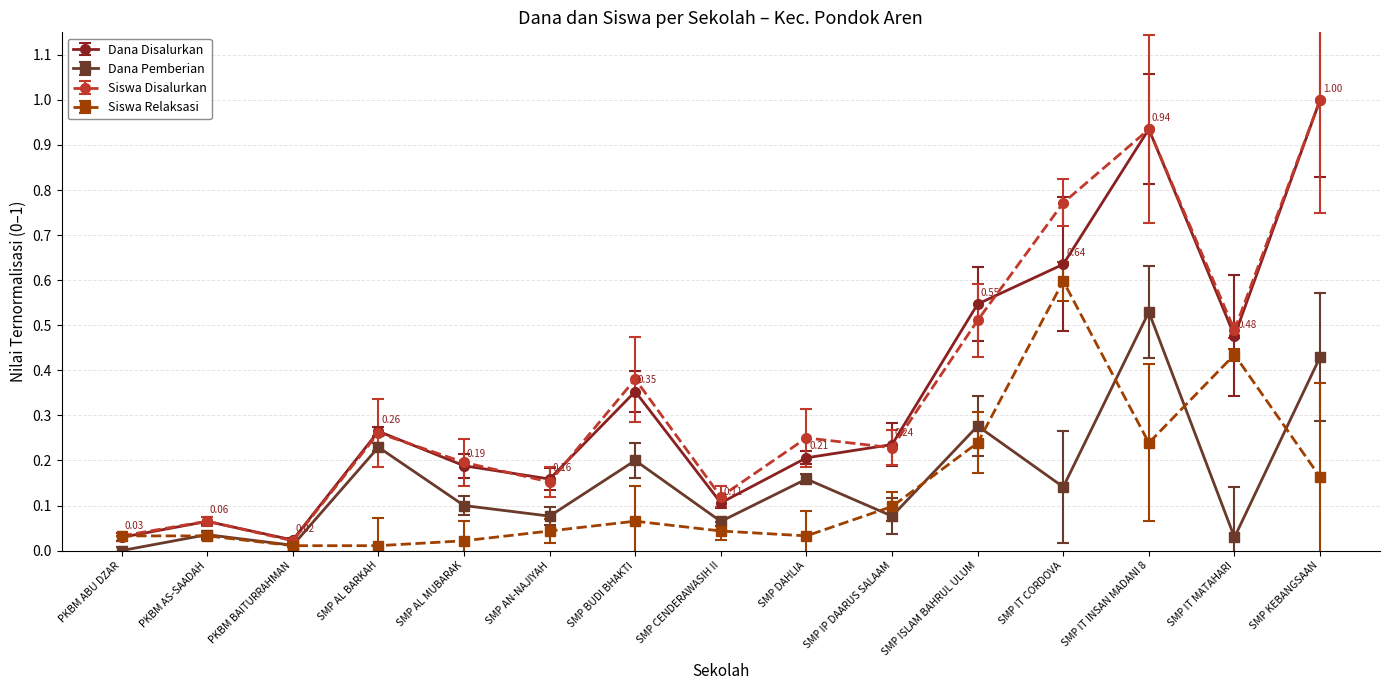

Is the value of Dana Disalurkan at SMP AL BARKAH greater than the value of Siswa Relaksasi at SMP CENDERAWASIH II?

Yes